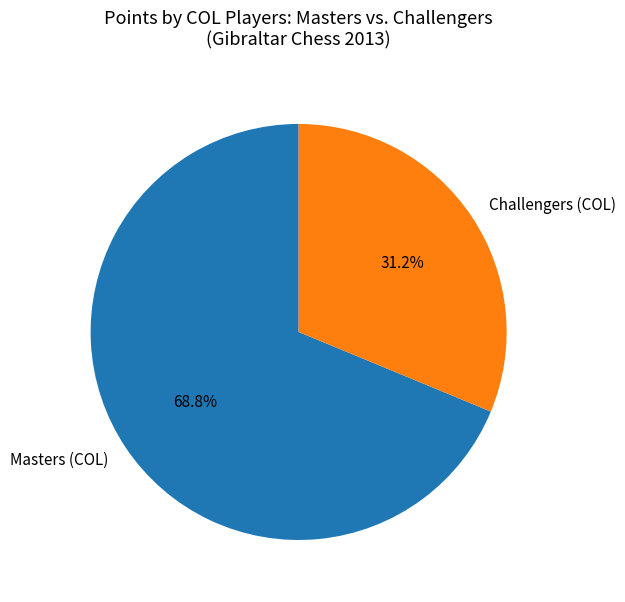

What is the ratio of the value at Challengers (COL) to the value at Masters (COL)?

0.5